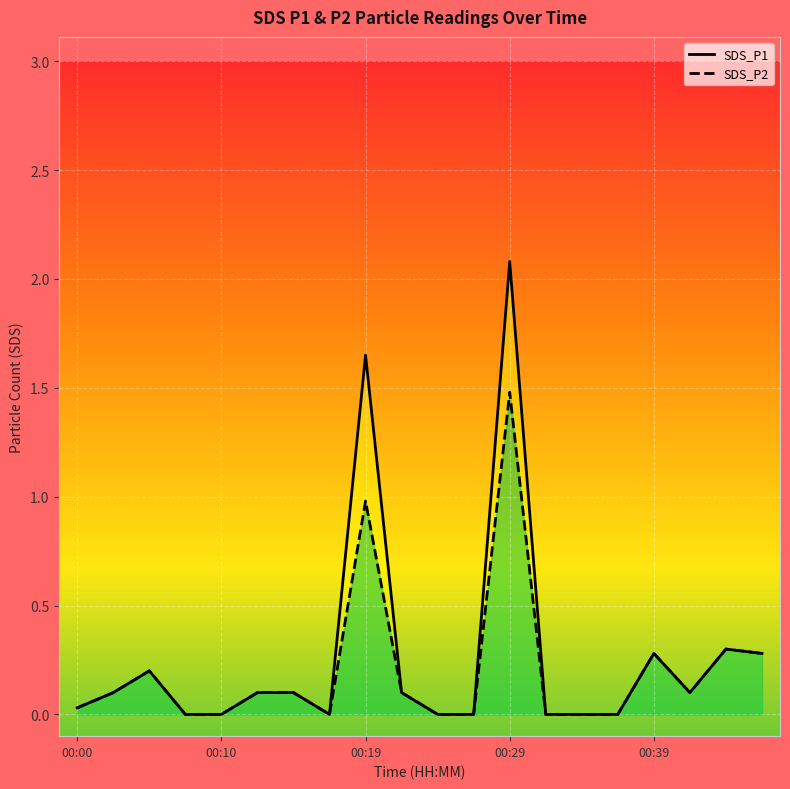

At which category does SDS_P2 reach its first local peak?

00:19